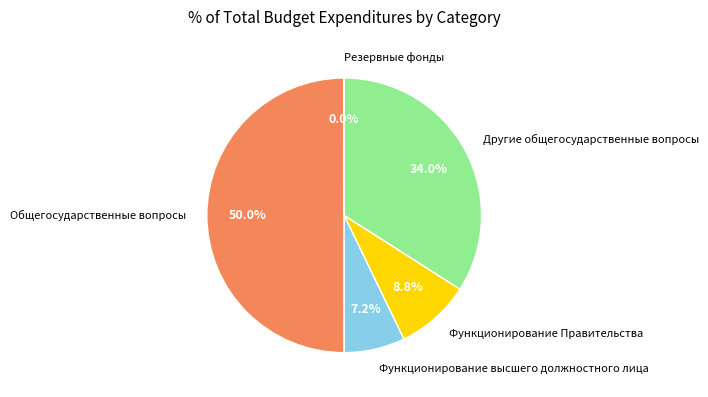

Which category has the biggest portion of the pie?

Общегосударственные вопросы